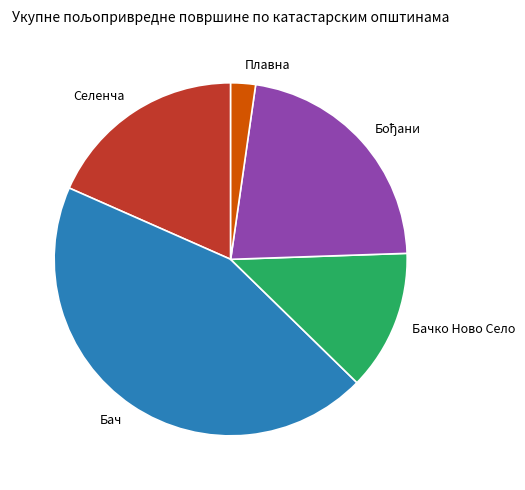

Does any single category account for the majority?

No